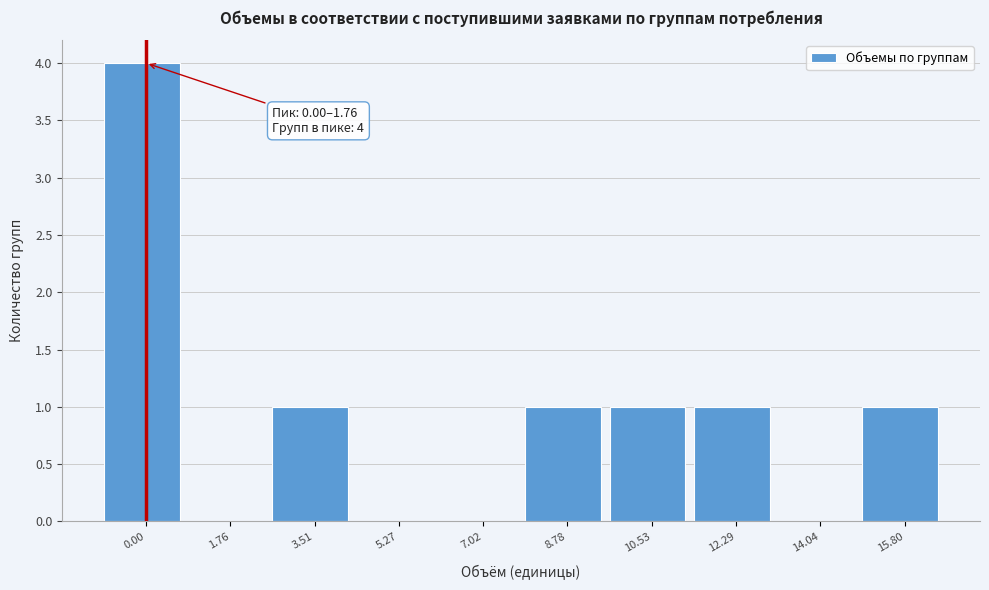

Reading left to right, list all the values displayed in this chart.

0.00=4	1.76=0	3.51=1	5.27=0	7.02=0	8.78=1	10.53=1	12.29=1	14.04=0	15.80=1